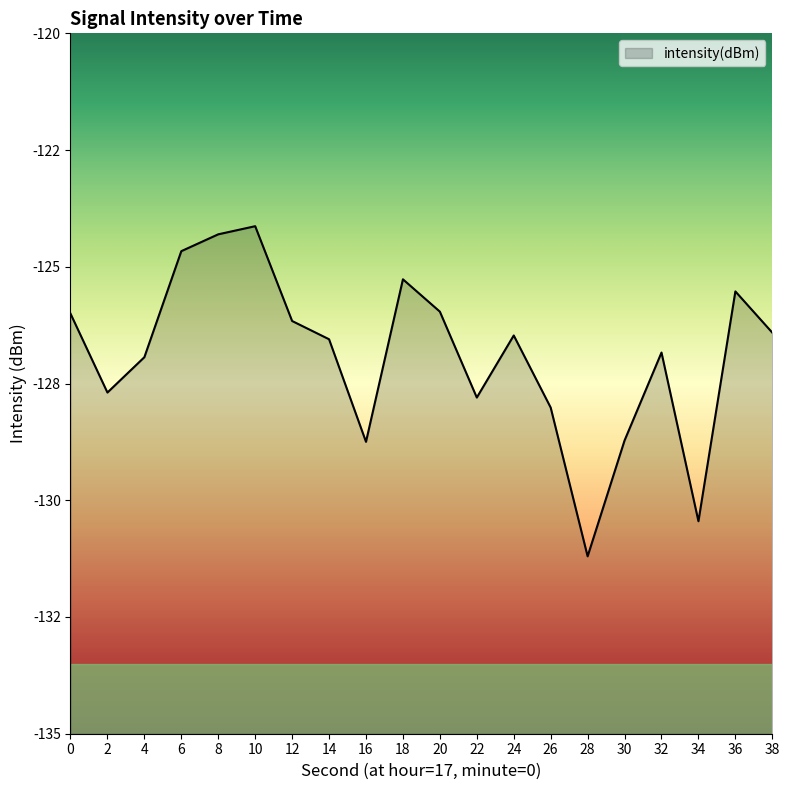

How many lines are shown in the chart?

1